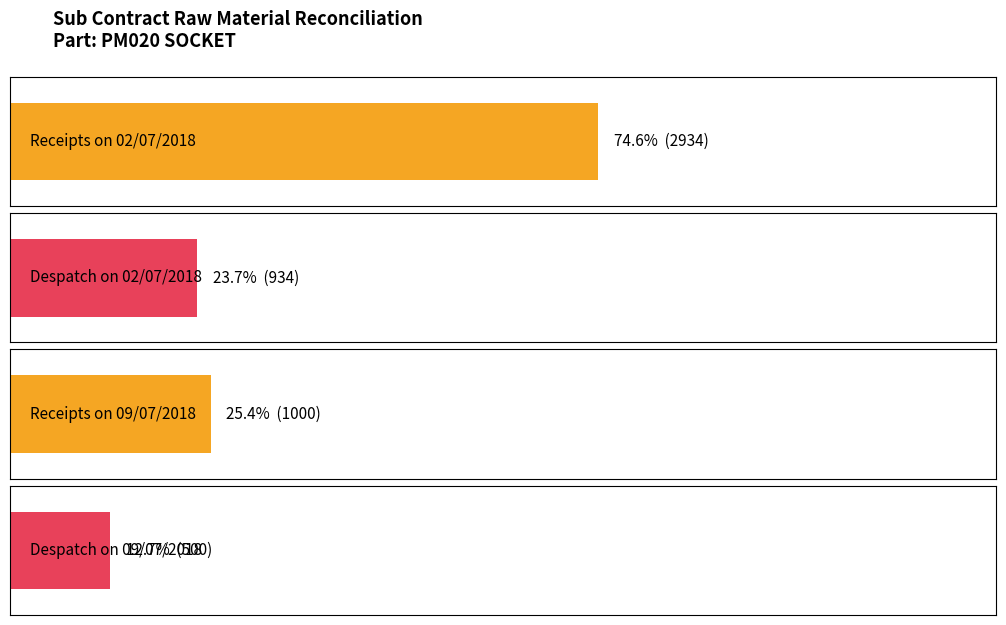

What is the approximate value of Receipts at 02/07/2018, to the nearest 100?

2900